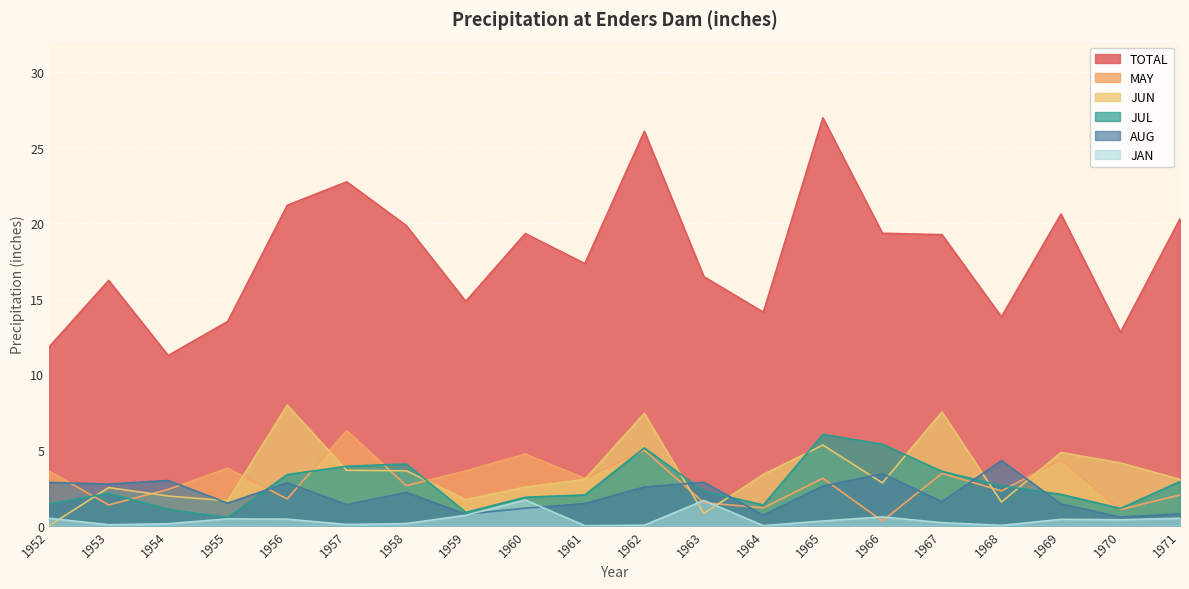

How many intersections are there between JUN and AUG?

7